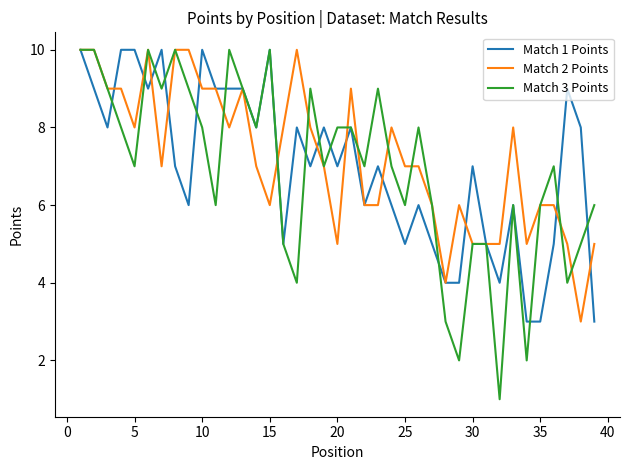

What is the maximum value shown in the chart?

10